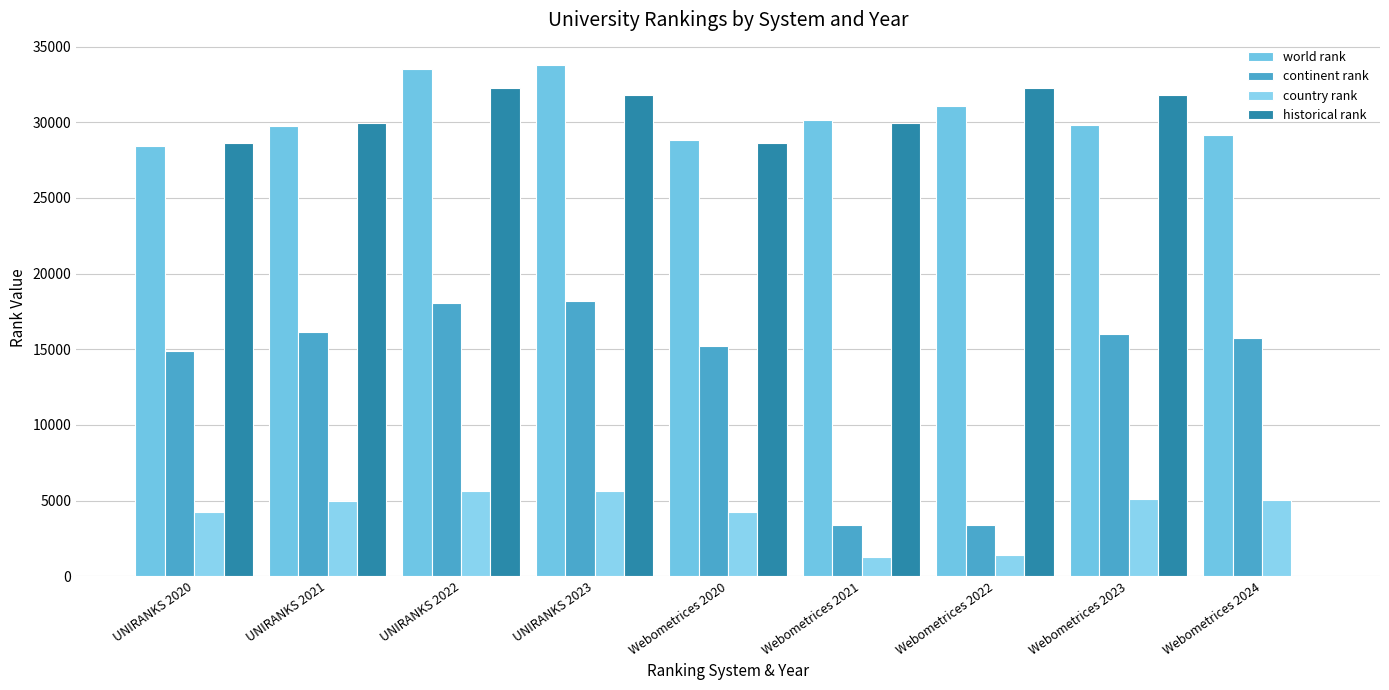

How many groups of bars are there?

9